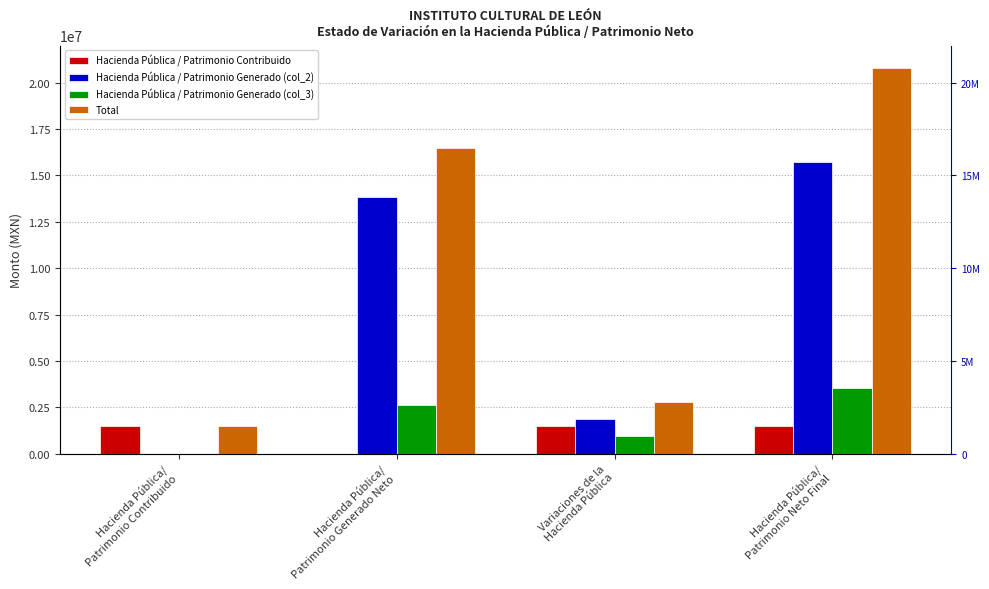

How many groups of bars are there?

4